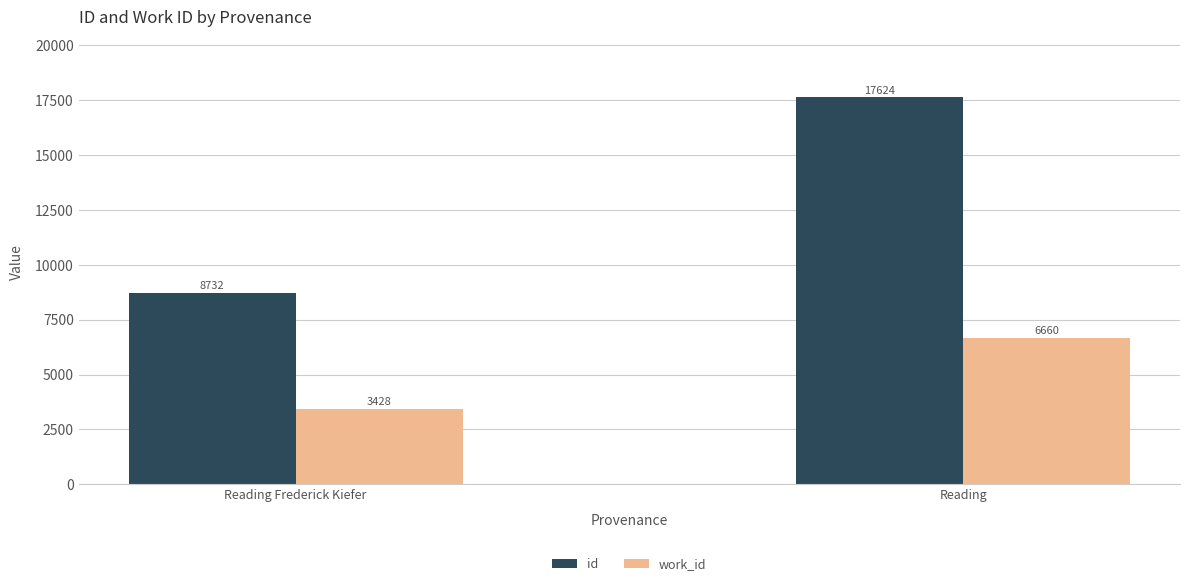

Which category has the highest value in the id series?

Reading